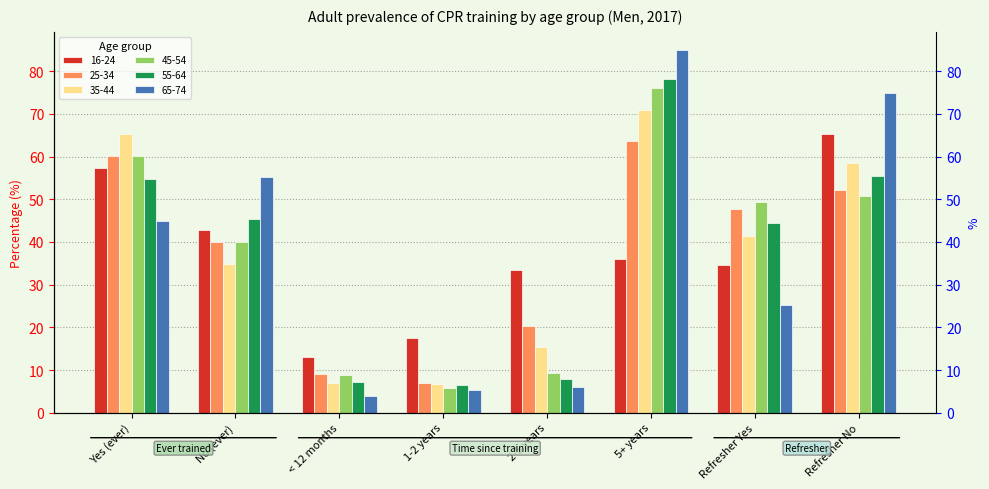

Is it true that 16-24 equals 23.1 at 2-5 years?

False